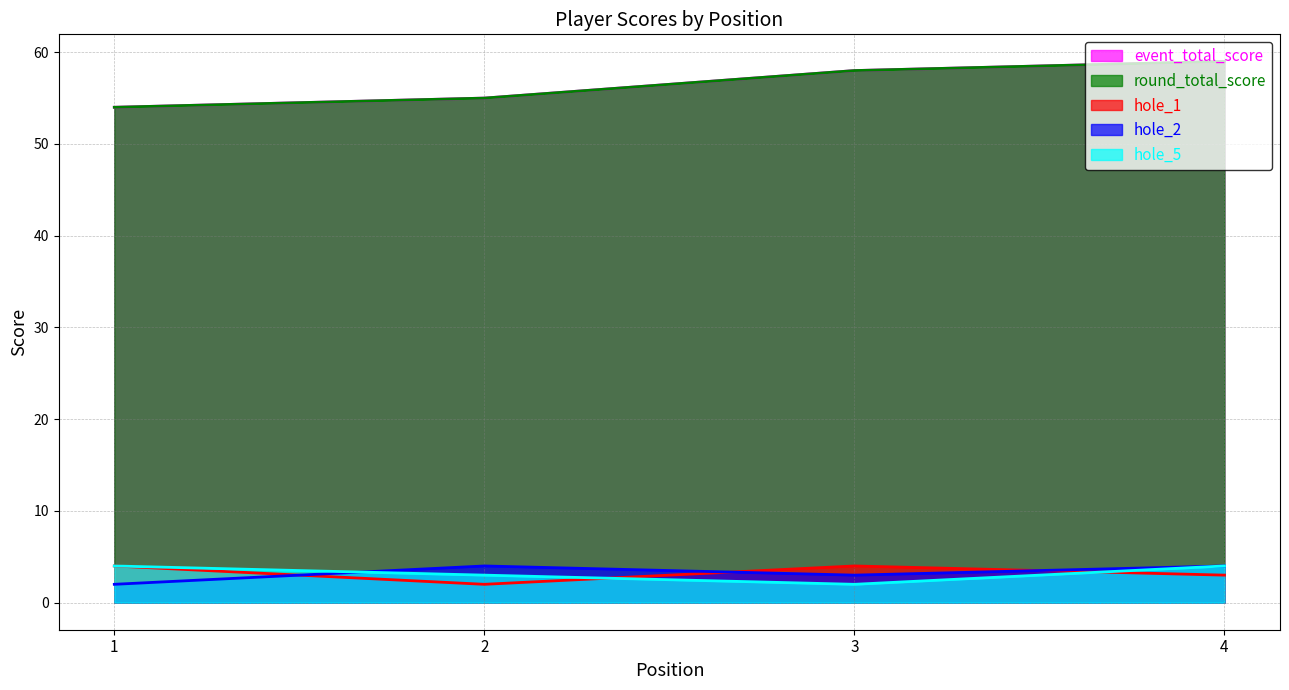

Reading right to left, what are all the values shown in this chart?

event_total_score: 59	58	55	54
round_total_score: 59	58	55	54
hole_1: 3	4	2	4
hole_2: 4	3	4	2
hole_5: 4	2	3	4